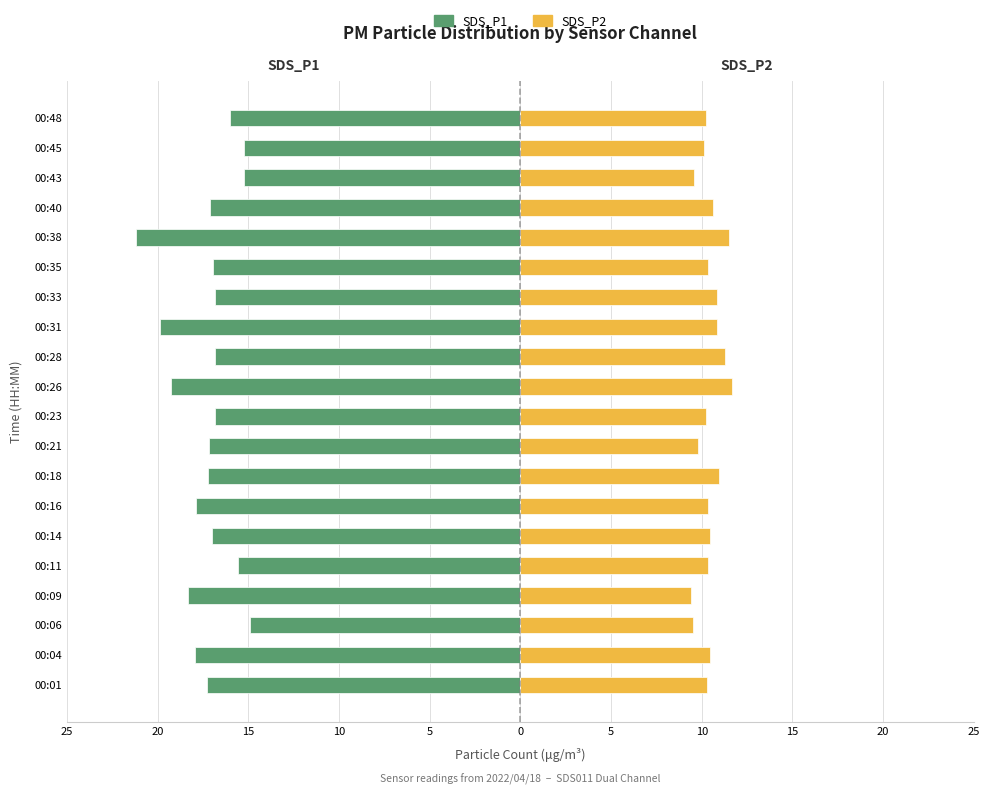

Which series has the widest spread of values?

SDS_P1